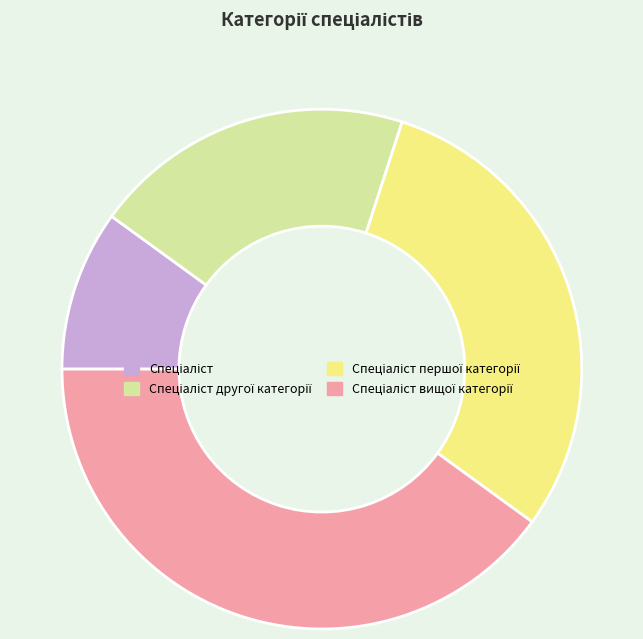

Does any single category account for the majority?

No